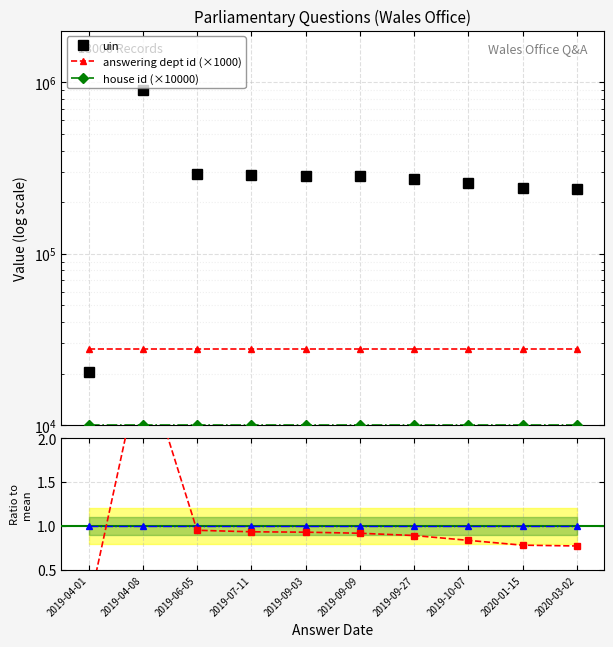

Which series has the largest range (max minus min)?

uin